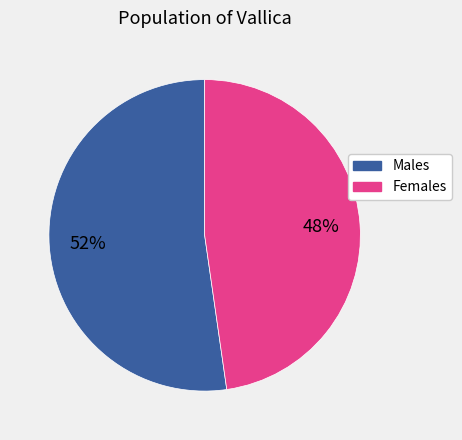

To the nearest percent, what is the average slice percentage?

50%